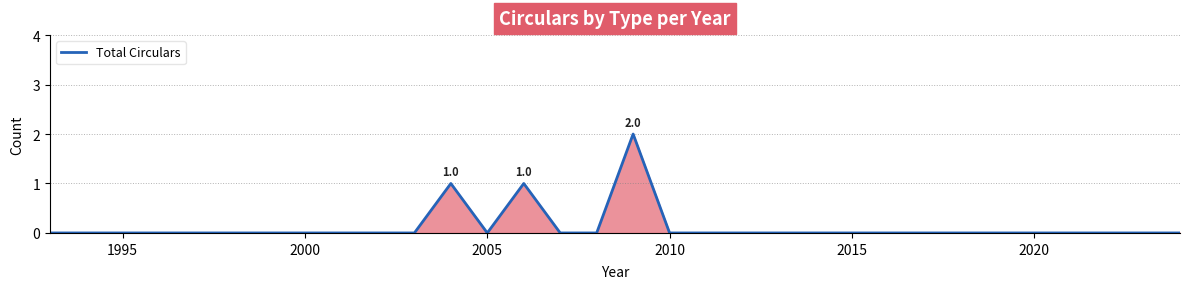

The value at 2005 is -1. True or false?

False